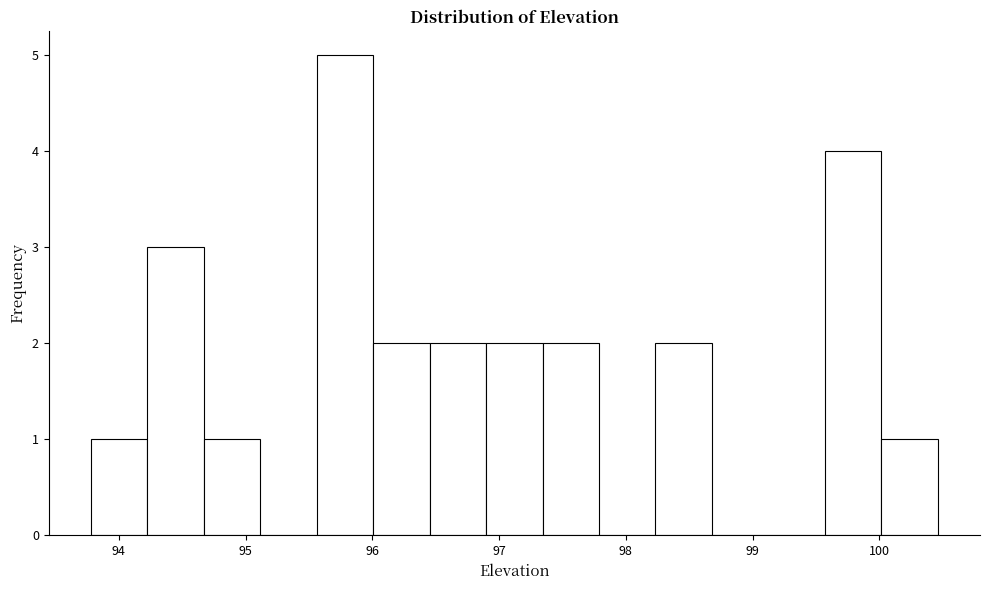

Over which range of the x-axis is the bar tallest?

95.6 to 96.0